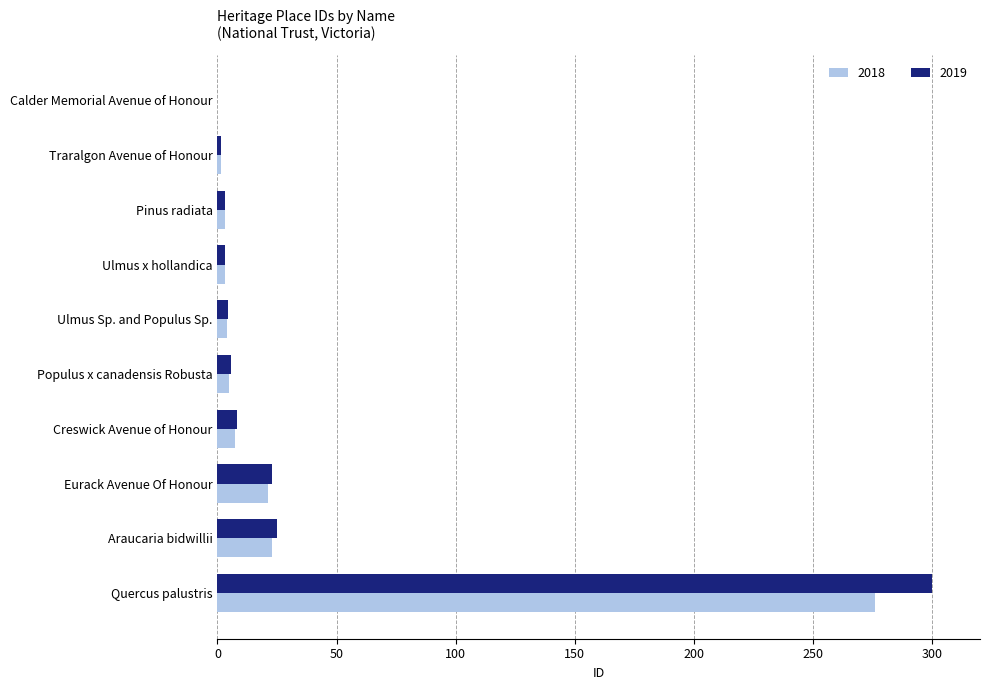

What is the sum of the 2019 values at Creswick Avenue of Honour and Quercus palustris?

308.1